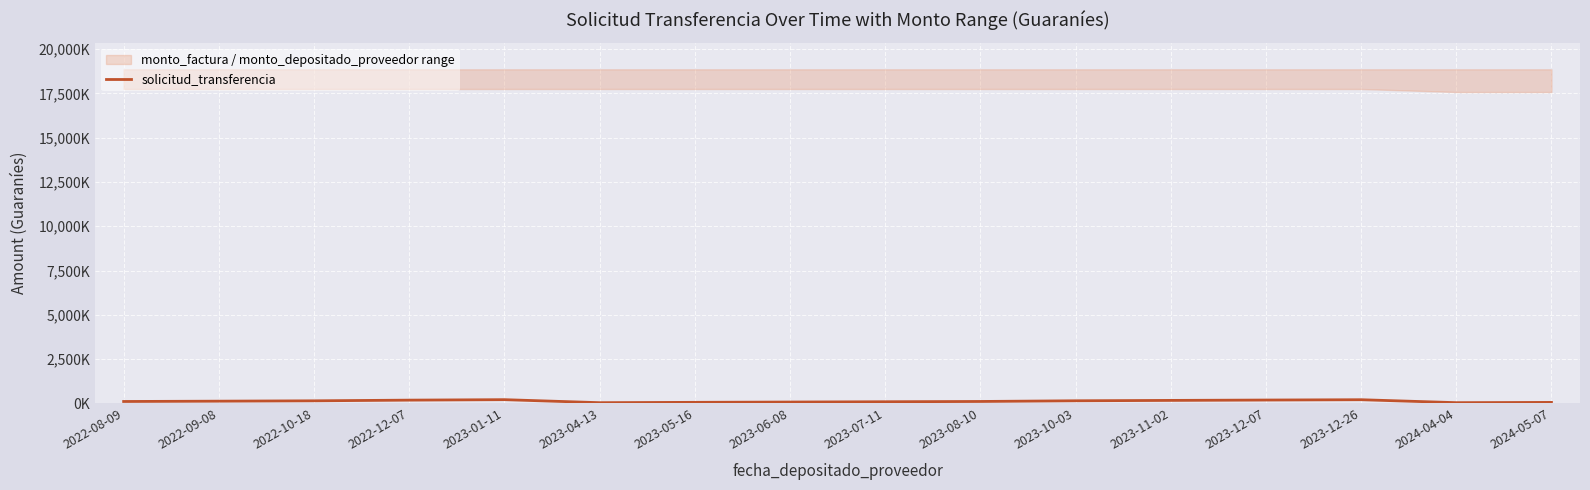

What is the change in value from 2023-06-08 to 2023-12-26?

+130.9